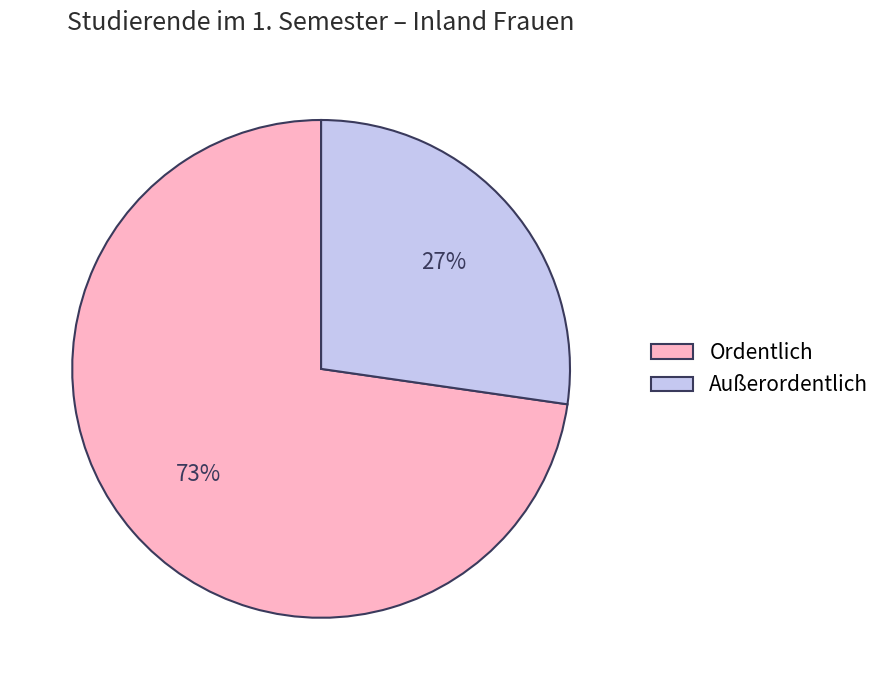

To the nearest percent, what is the average slice percentage?

50%